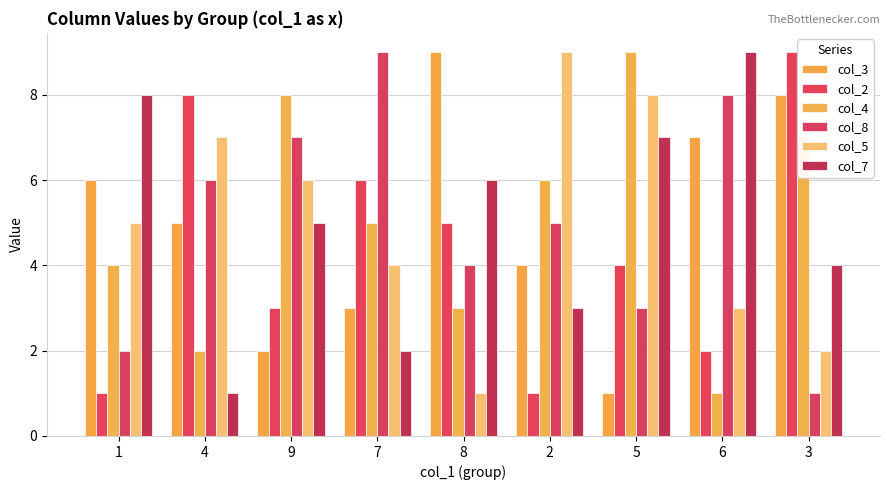

How many data points in col_3 are less than 5?

4